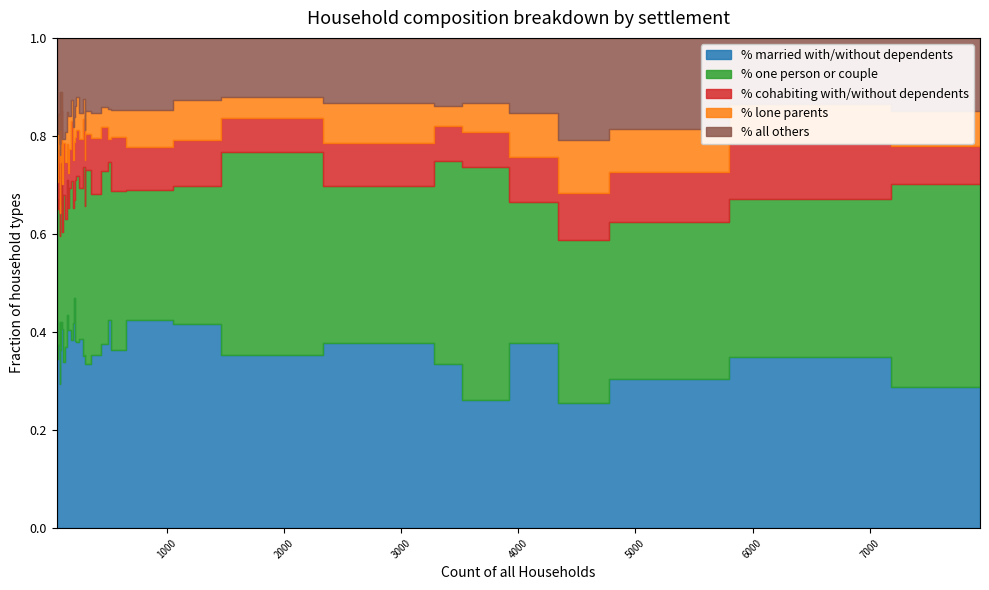

The value of % all others at Hilton is 18.8. True or false?

False